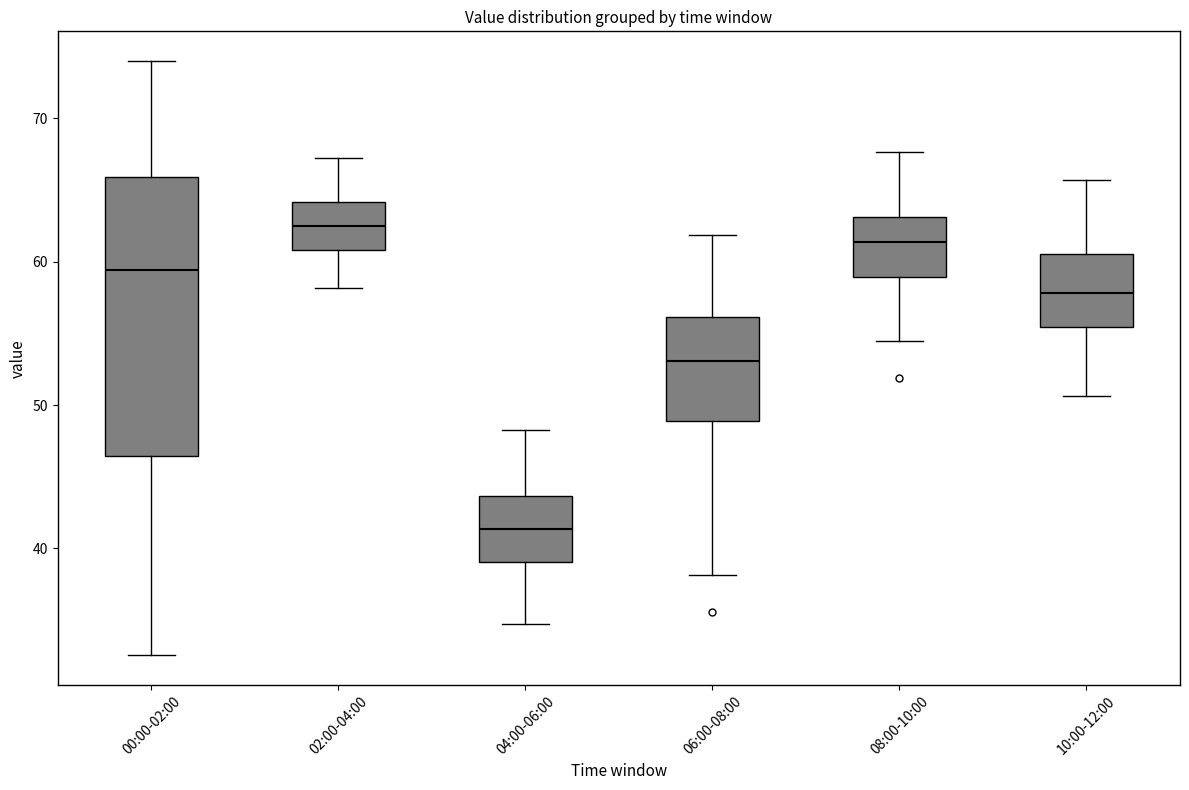

Where does the lower whisker of the box for 10:00-12:00 end on the y-axis? The values are not printed on the chart, so give them approximately, as read against the axis.

51